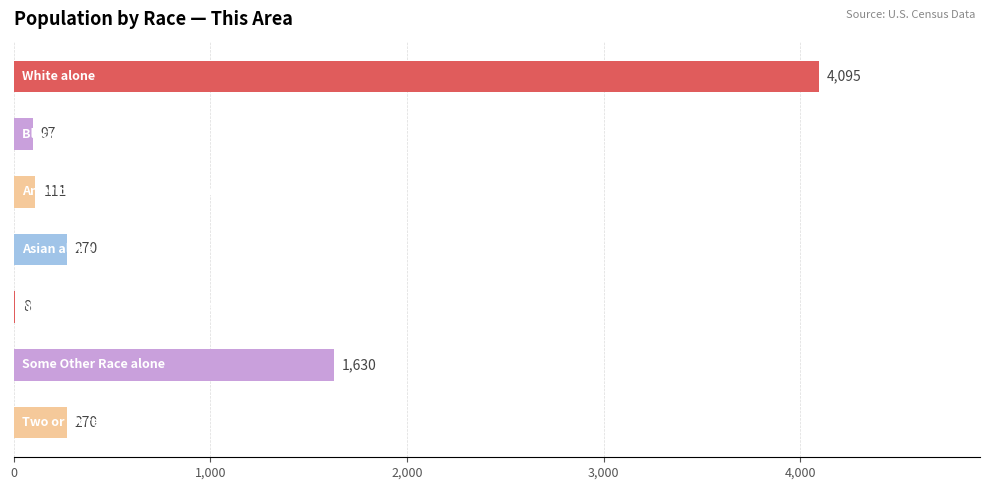

What is the sum of all values?

6481